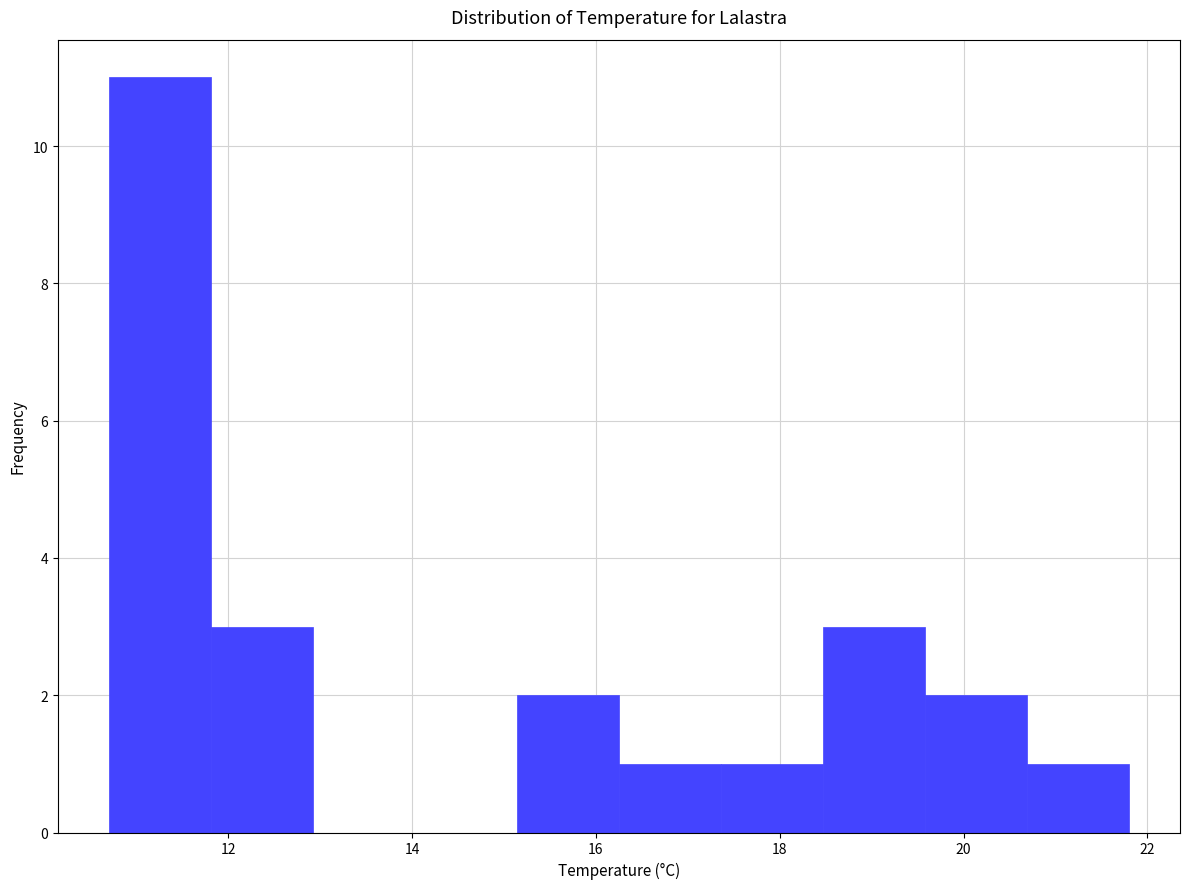

Which range on the x-axis has the tallest bar?

10.8 to 11.8